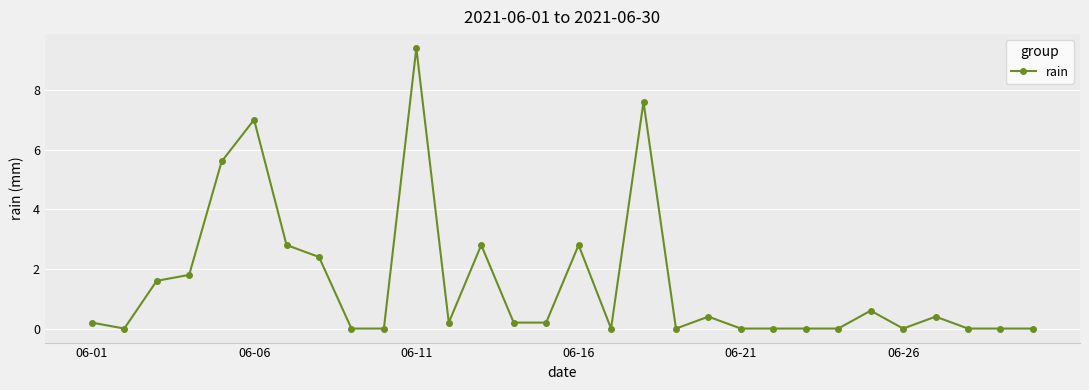

What is the maximum value shown in the chart?

9.4